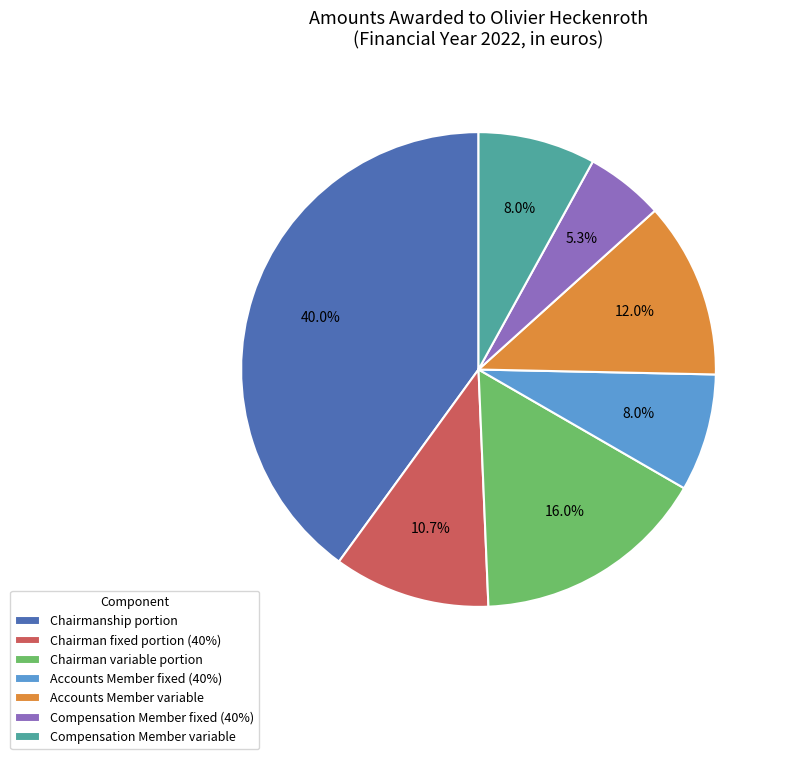

To the nearest percent, what percentage of the pie is Compensation Member fixed (40%)?

5%